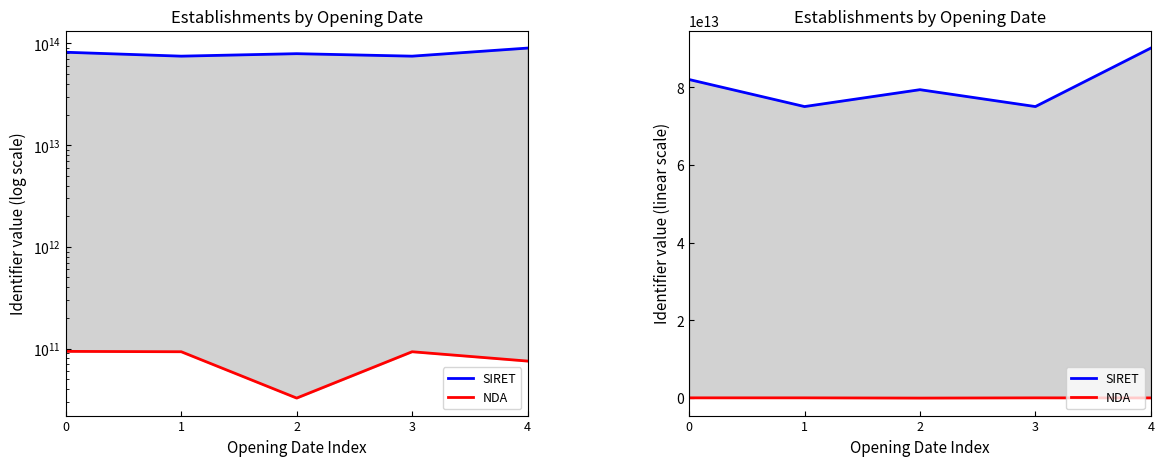

True or false: NDA and SIRET cross at least once.

False